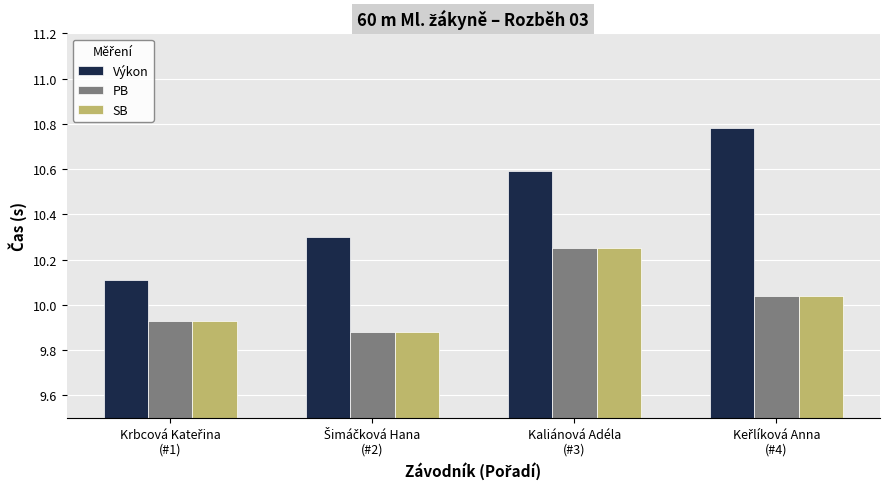

What is the average value of the Výkon series?

10.4